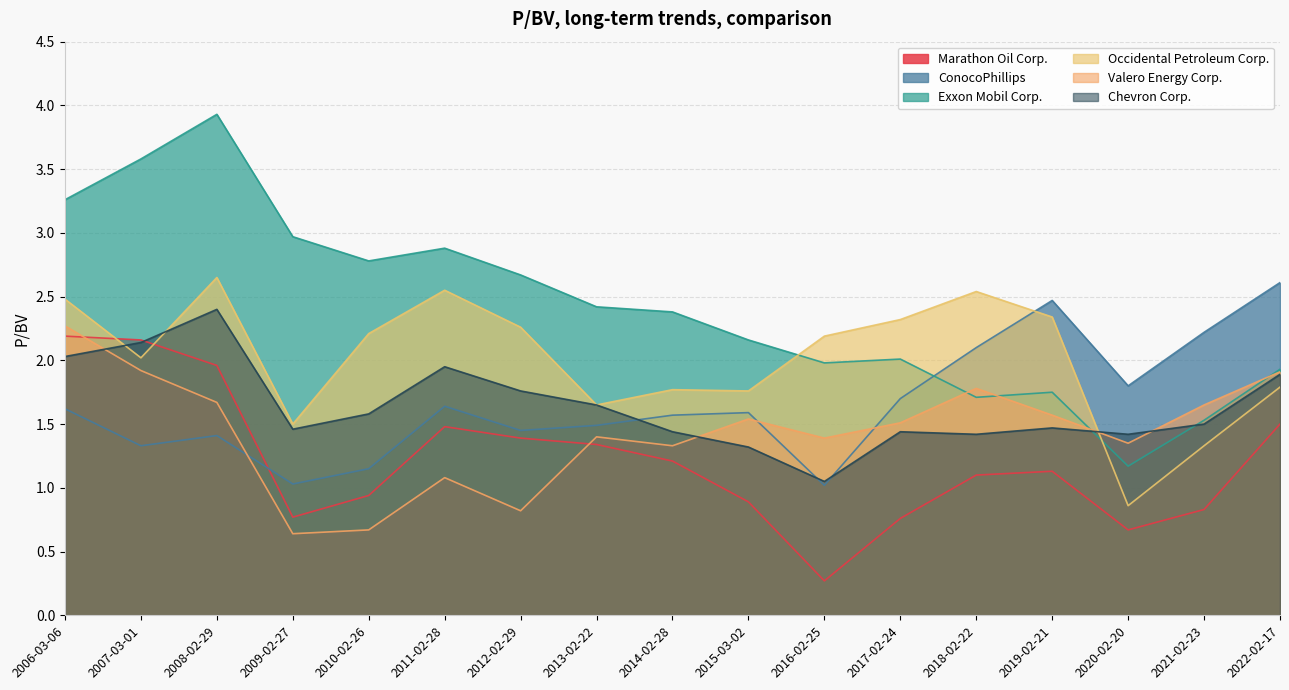

What is the sum of the Occidental Petroleum Corp. values at 2009-02-27 and 2020-02-20?

2.4